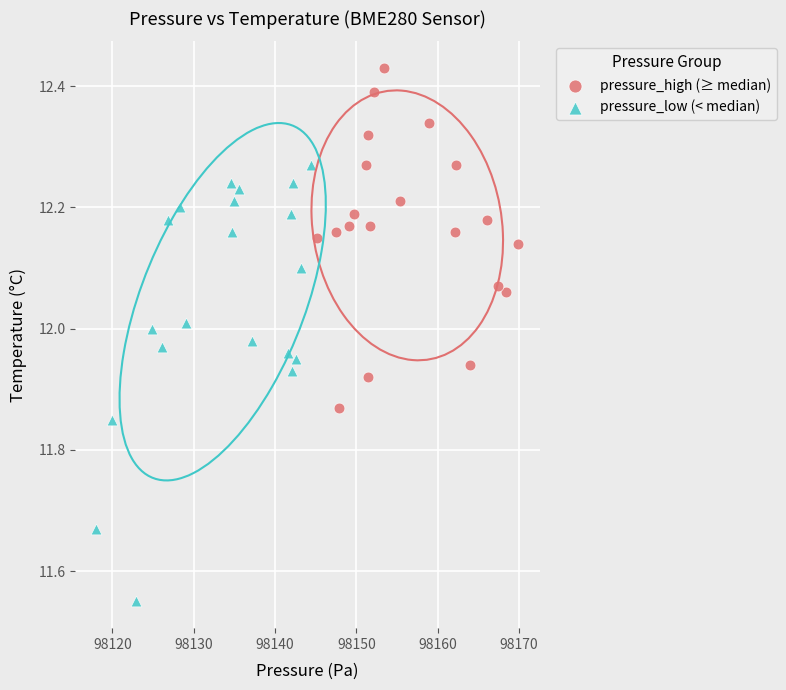

Which series reaches the minimum Y coordinate?

pressure_low (< median)